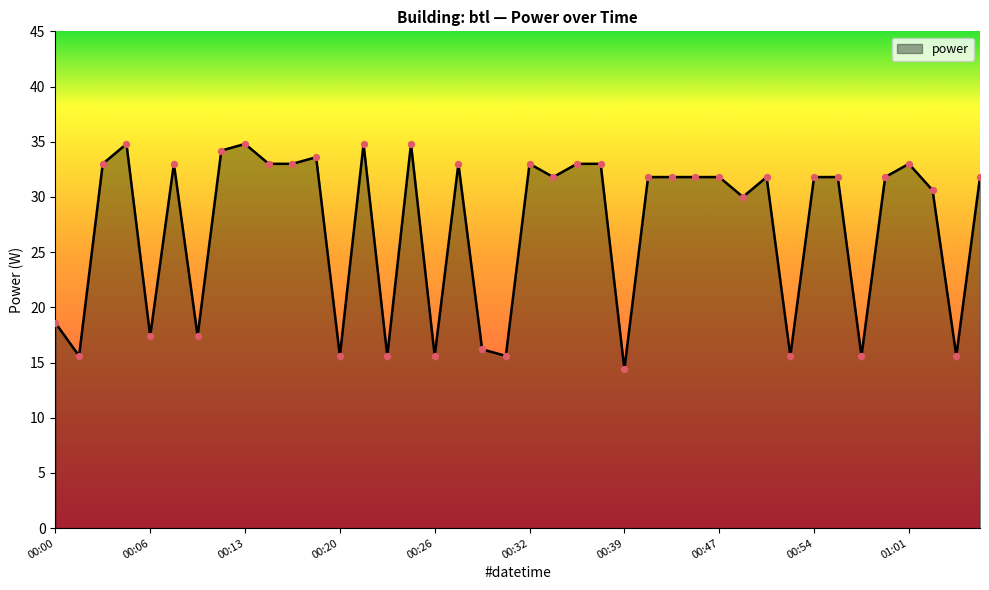

What is the greatest value displayed?

34.8